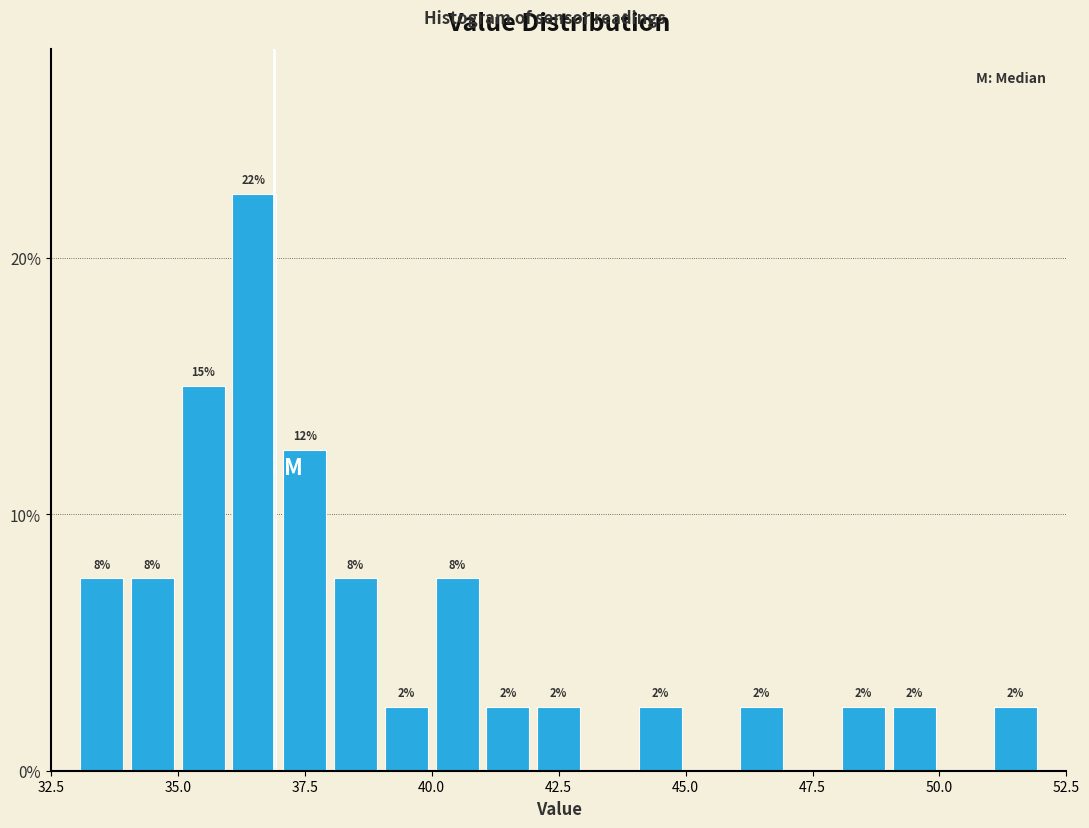

Read against the x-axis, roughly where is the centre of the tallest bar?

36.5